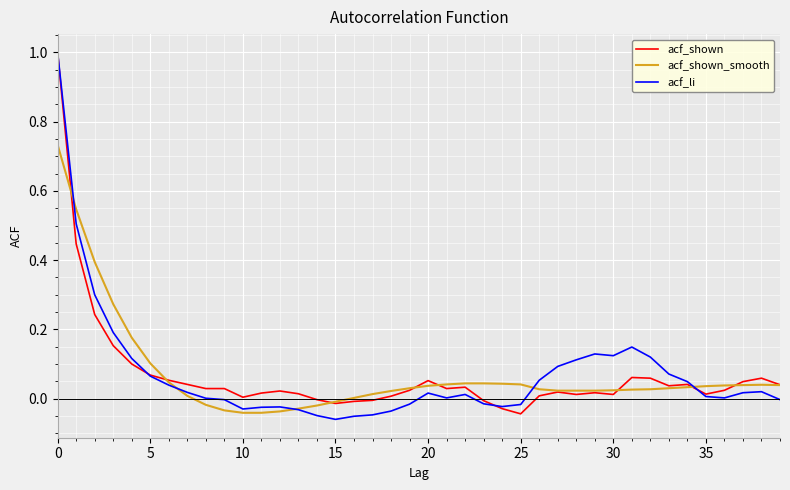

Which series has the largest range (max minus min)?

acf_li